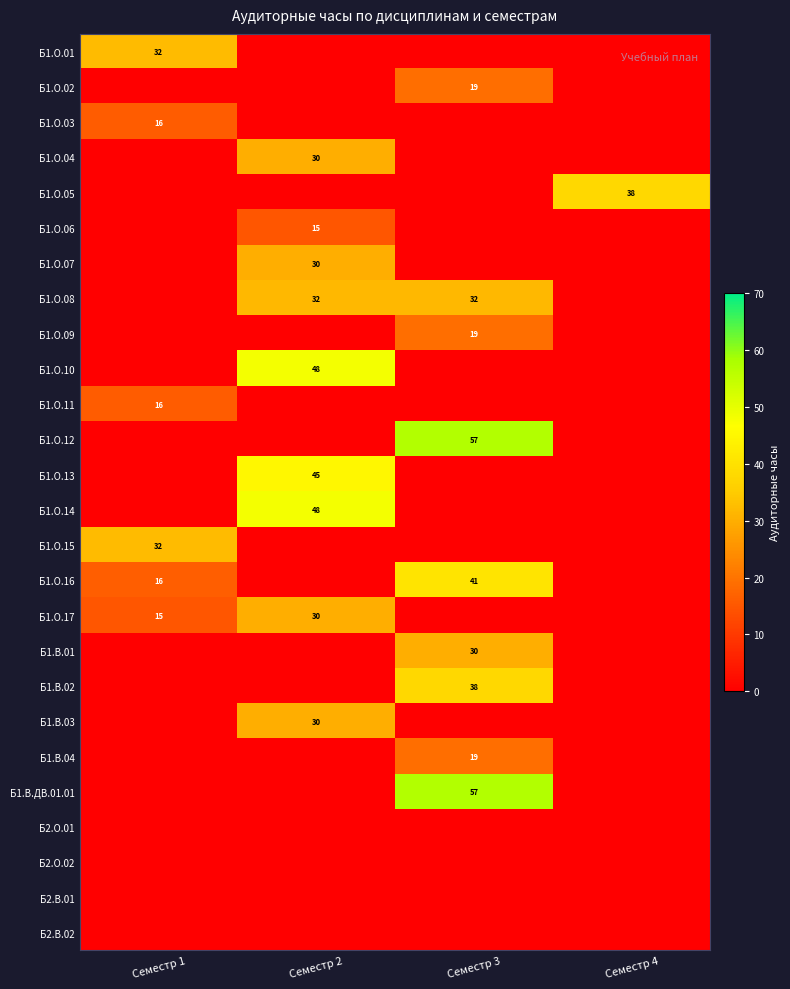

Is it true that Б1.В.03 equals 30 at Семестр 2?

True